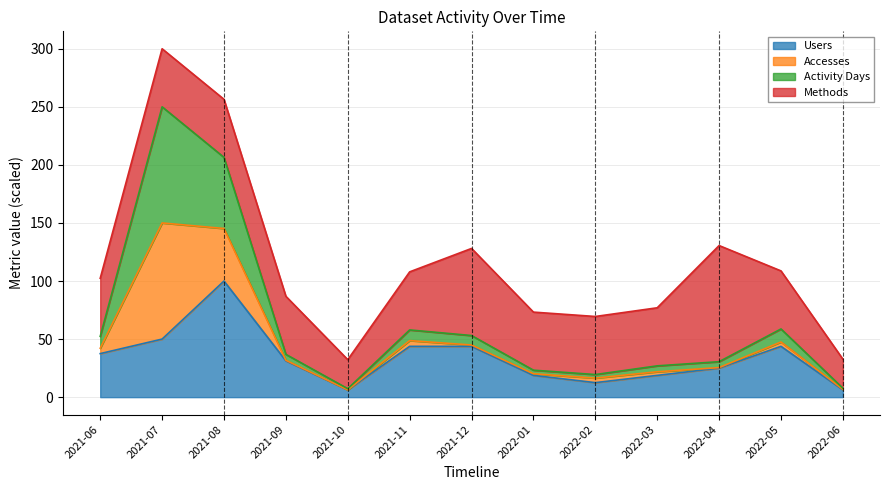

True or false: Users and Activity Days cross at least once.

False